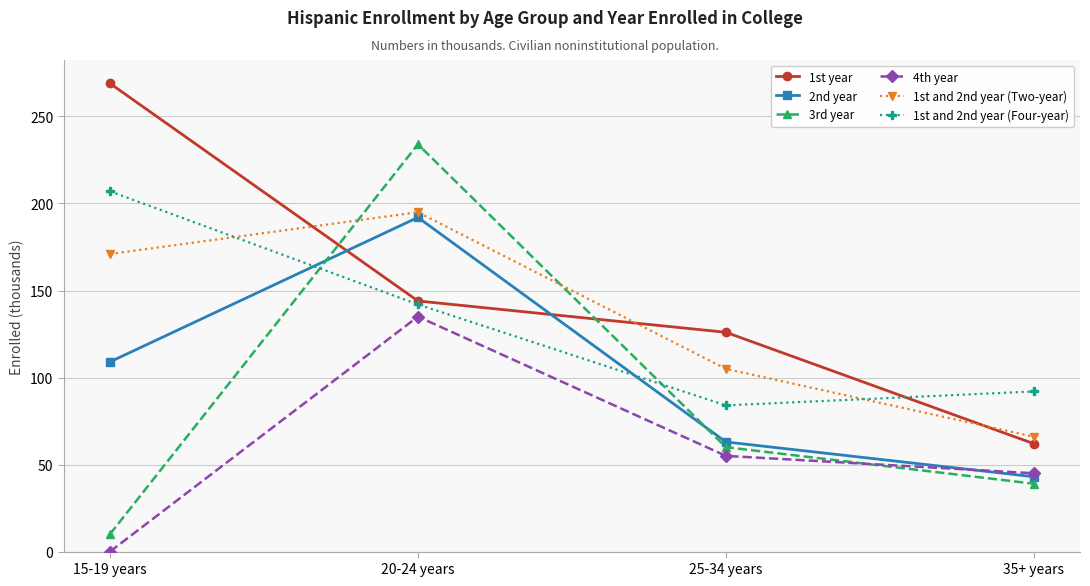

True or false: 2nd year has a value of 192 at 20-24 years.

True